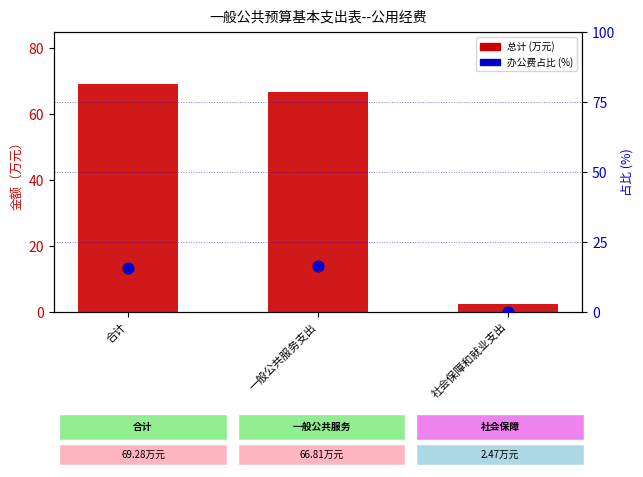

At which category is the sum across all series the highest?

合计